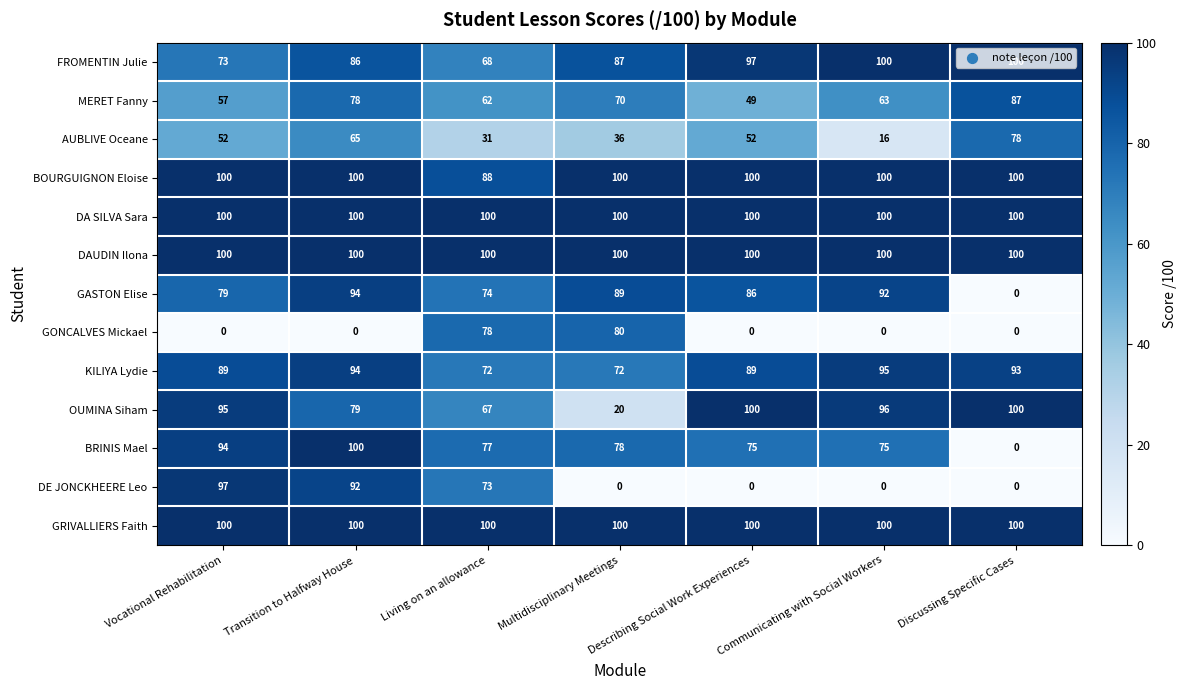

What is the difference between the highest and lowest values at Vocational Rehabilitation?

100